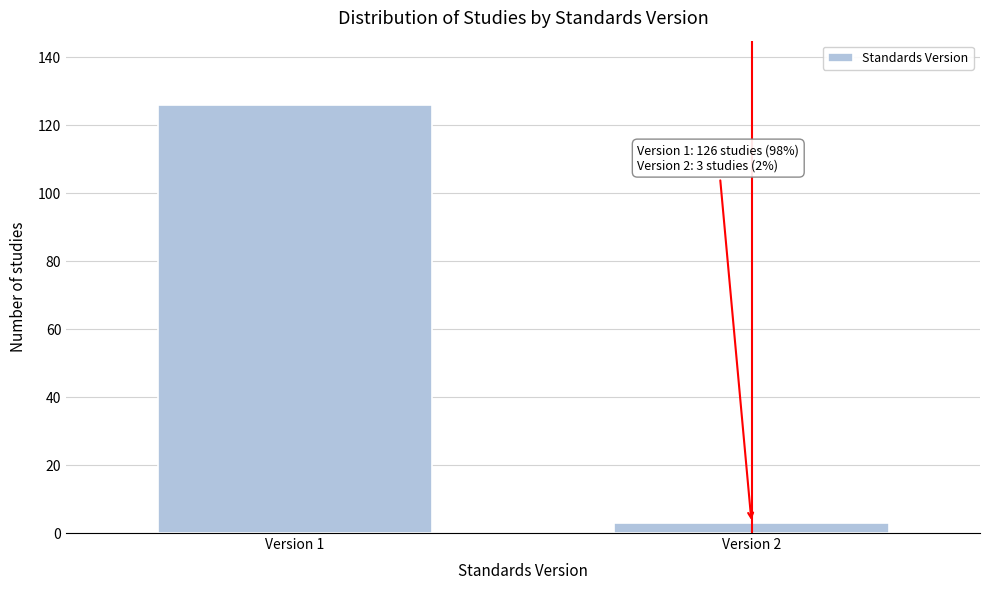

Reading right to left, transcribe all the data shown in this chart.

3	126